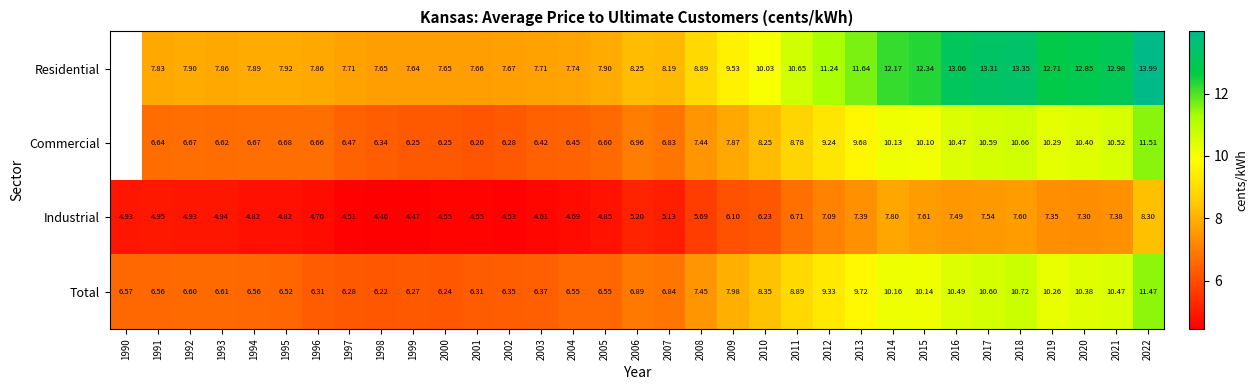

What is the difference between the second highest and second lowest values in the Industrial series?

3.3